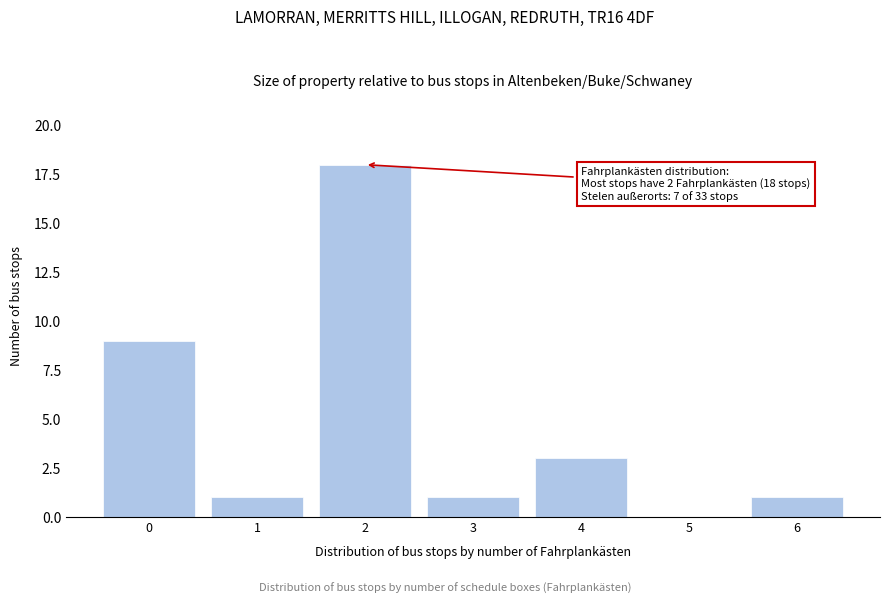

Reading left to right, transcribe all the data shown in this chart.

0=9	1=1	2=18	3=1	4=3	5=0	6=1